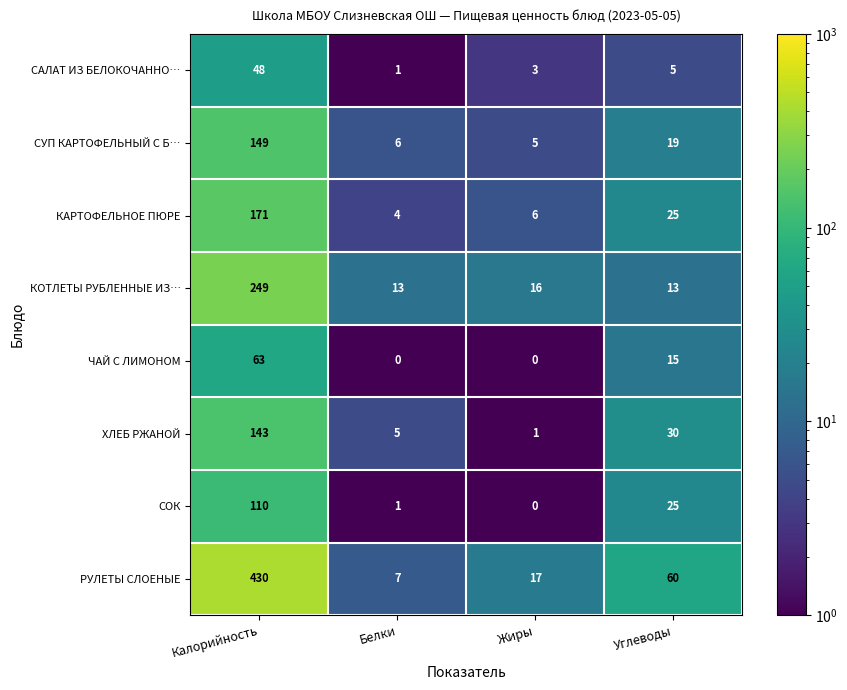

At which category does the chart reach its peak across all series?

Калорийность